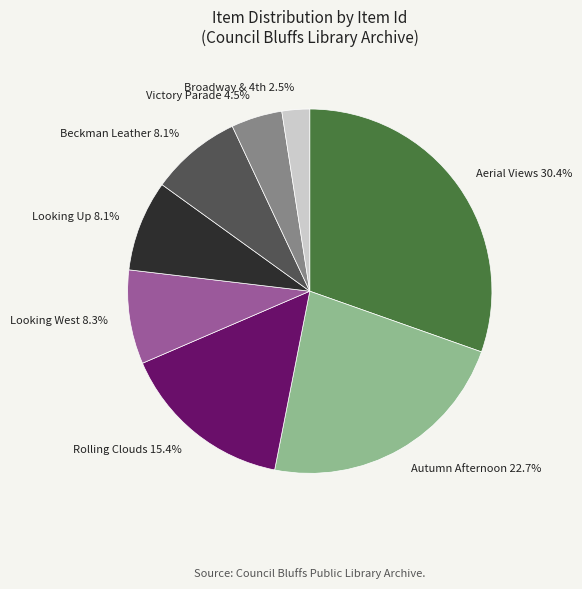

What is the ratio of the value at Rolling Clouds 15.4% to the value at Aerial Views 30.4%?

0.5